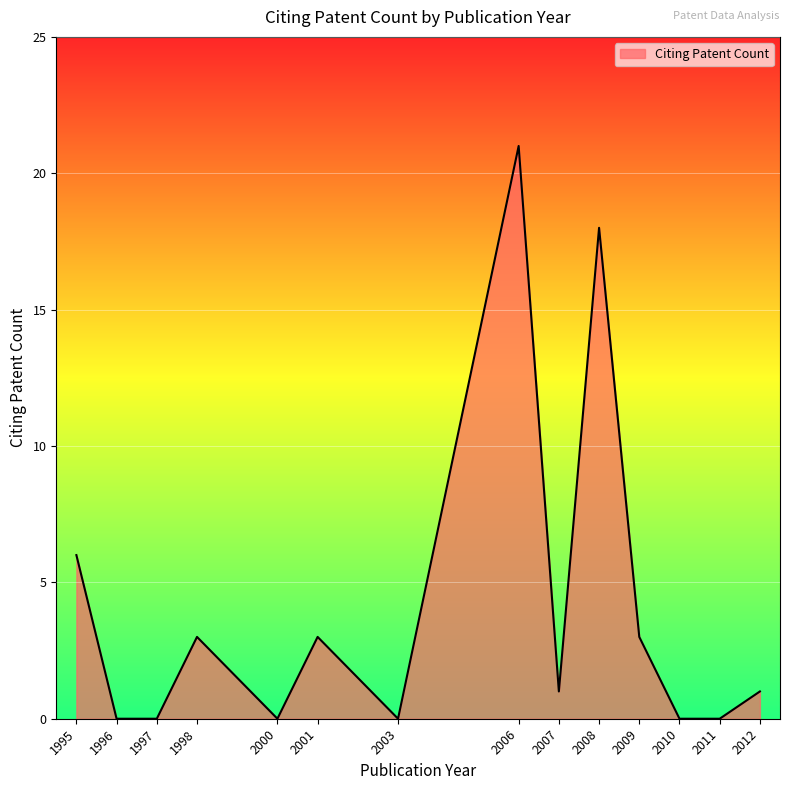

Between 2012 and 2008, which is larger?

2008